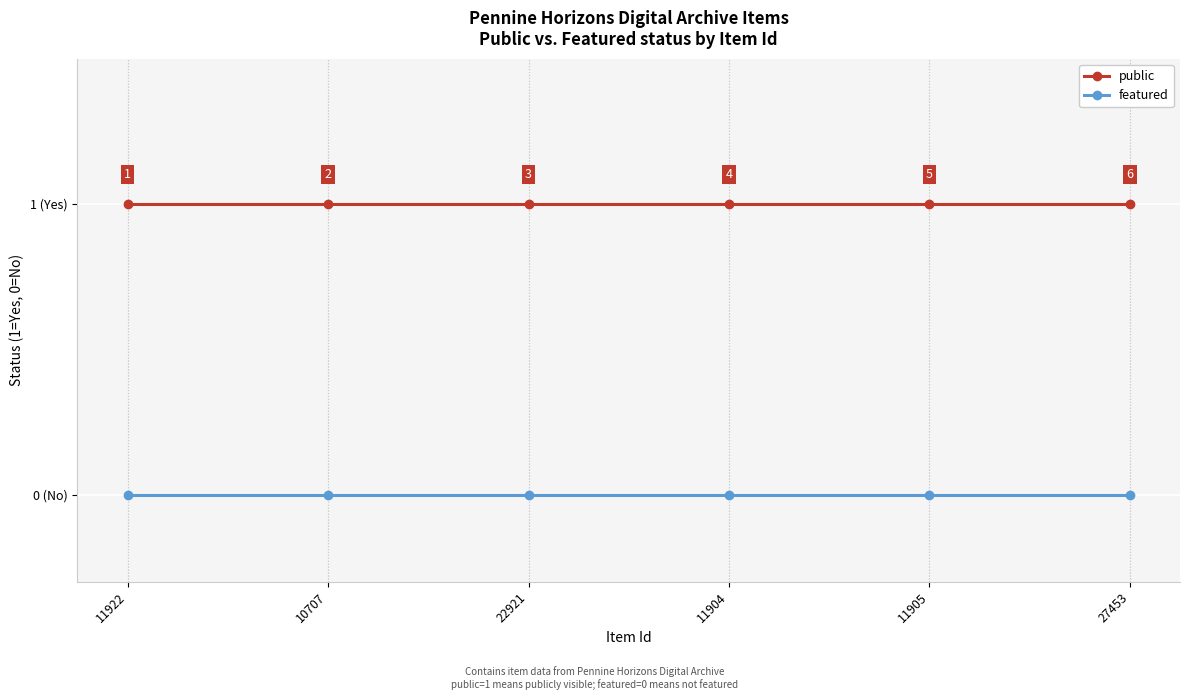

At which category is the sum across all series the highest?

11922